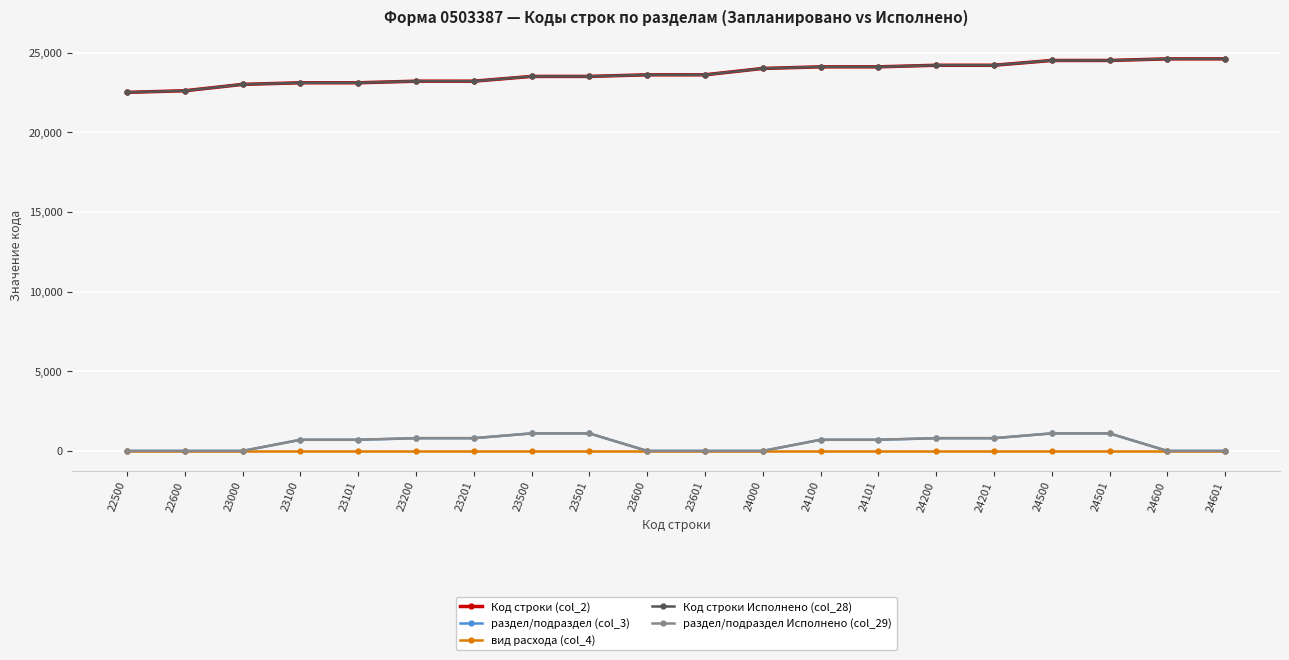

At which label does Код строки Исполнено (col_28) reach its peak?

24601